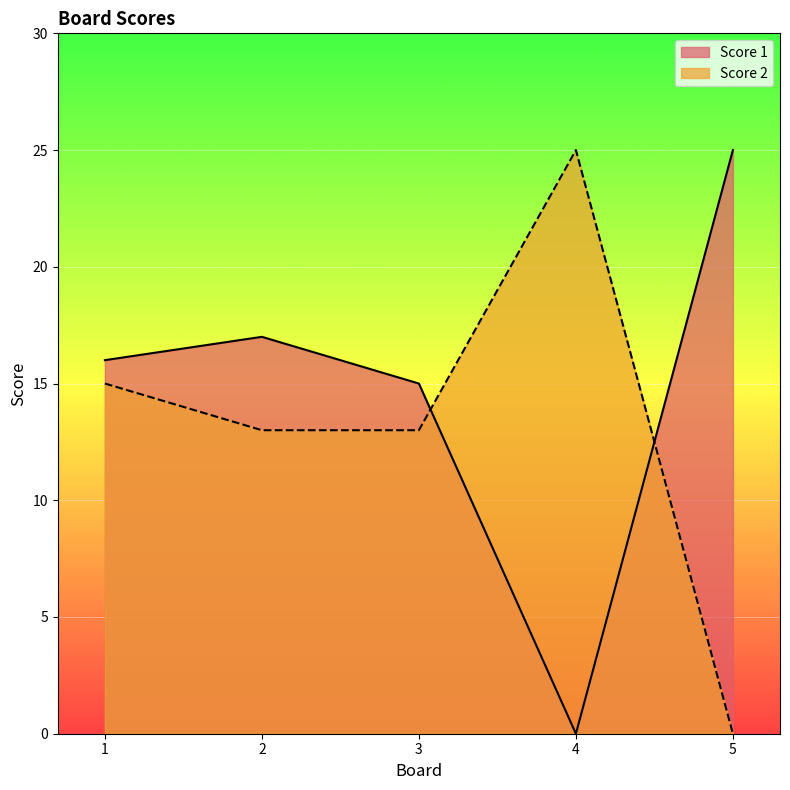

Read the Score 1 value at 3, to the nearest 5.

15